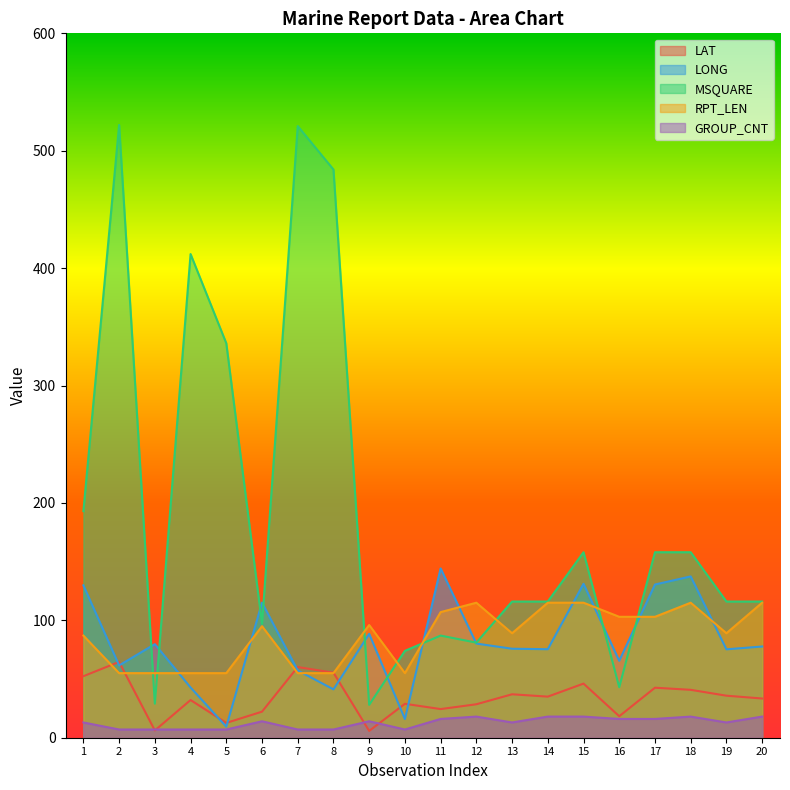

The LONG series shows 62.9 at 1. True or false?

False